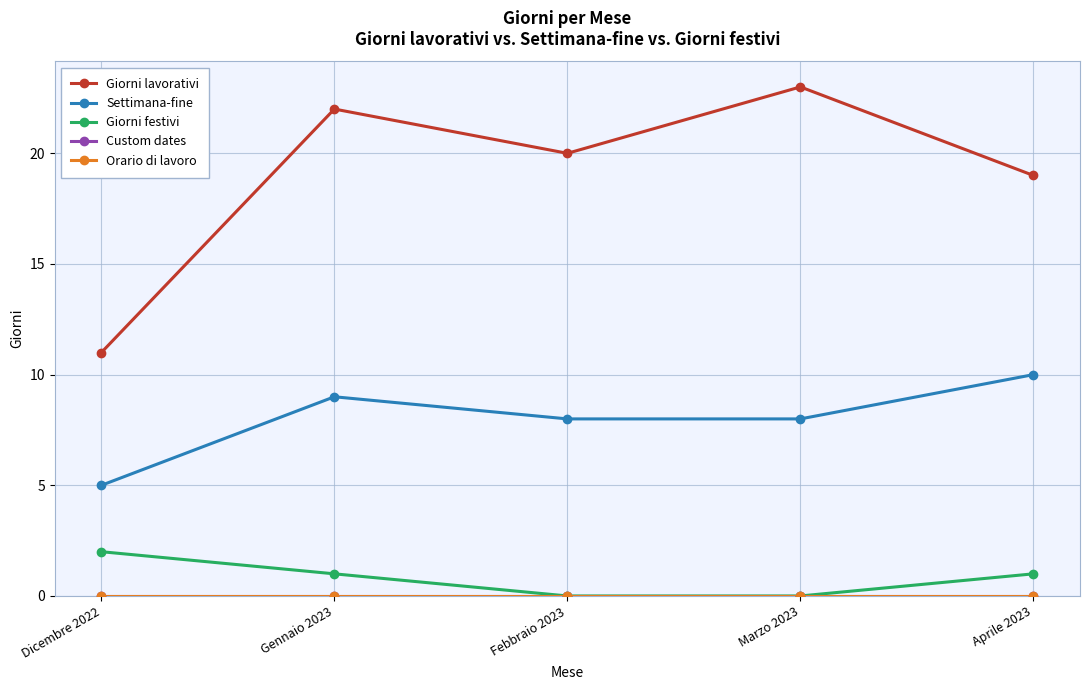

Which category has the highest value across all series?

Marzo 2023